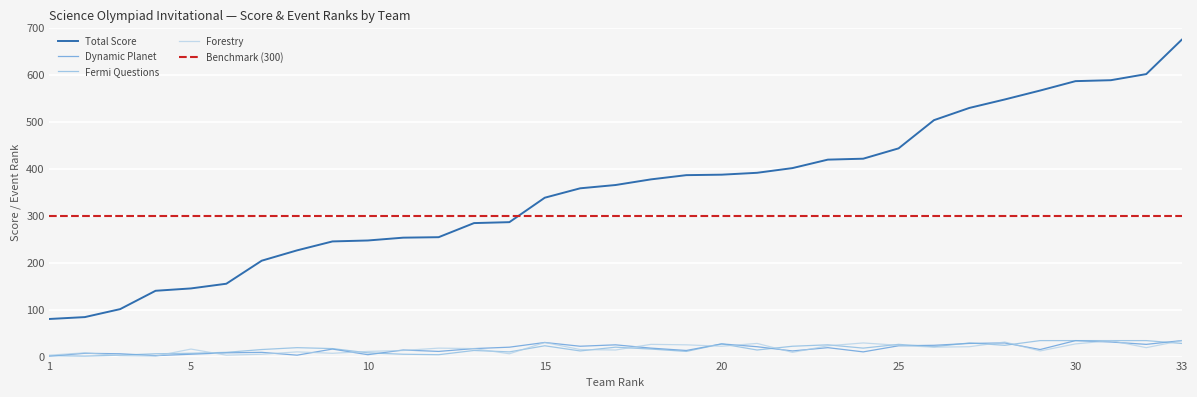

What is the difference between the highest and lowest values at 22?

392